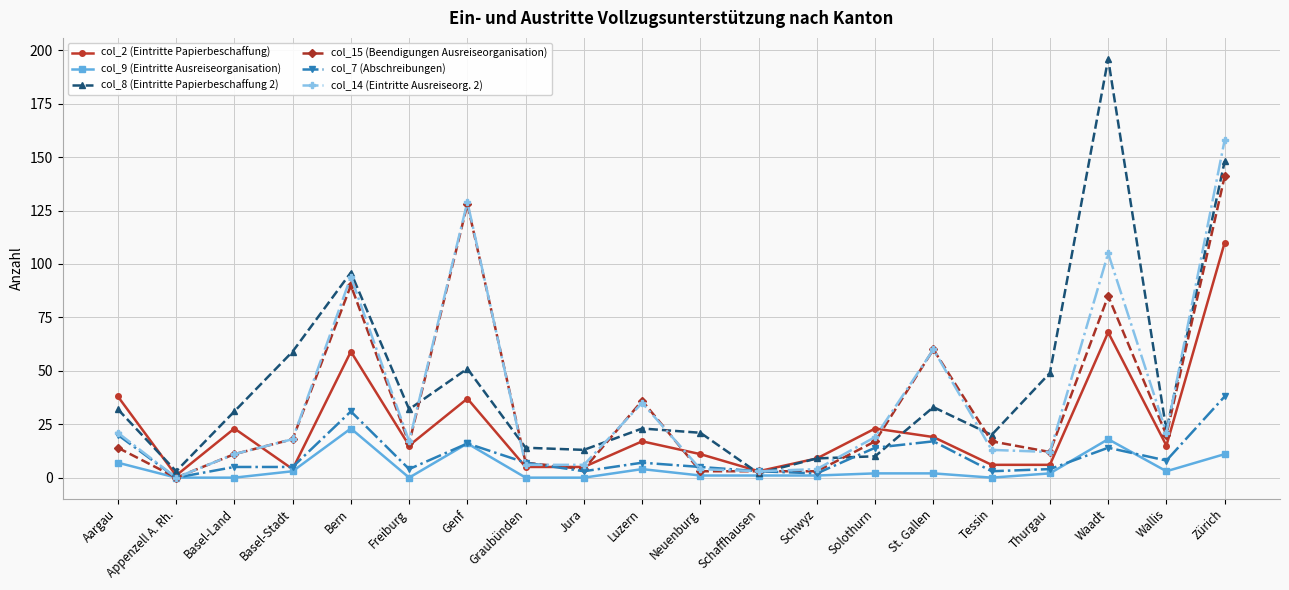

What is the sum of all col_15 (Beendigungen Ausreiseorganisation) values?

685